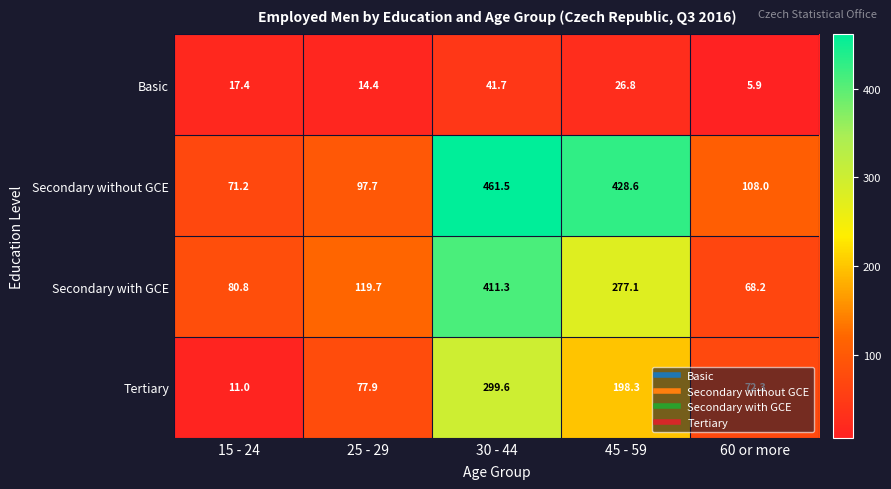

What is the total value across all series at 45 - 59?

930.8